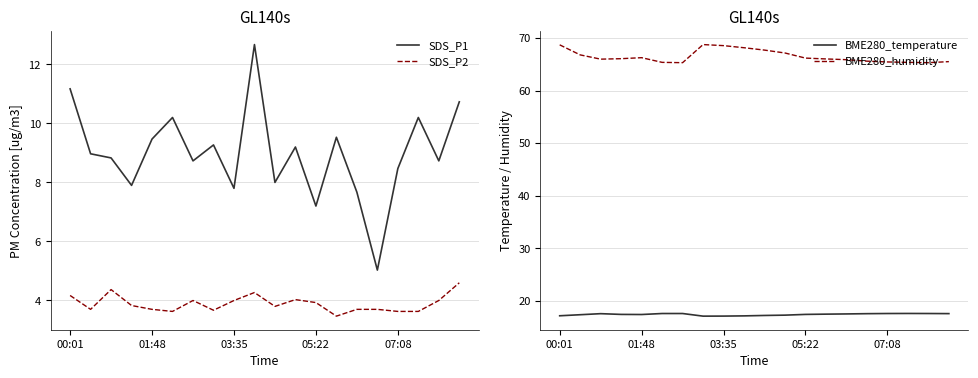

What is the smallest value displayed?

3.5